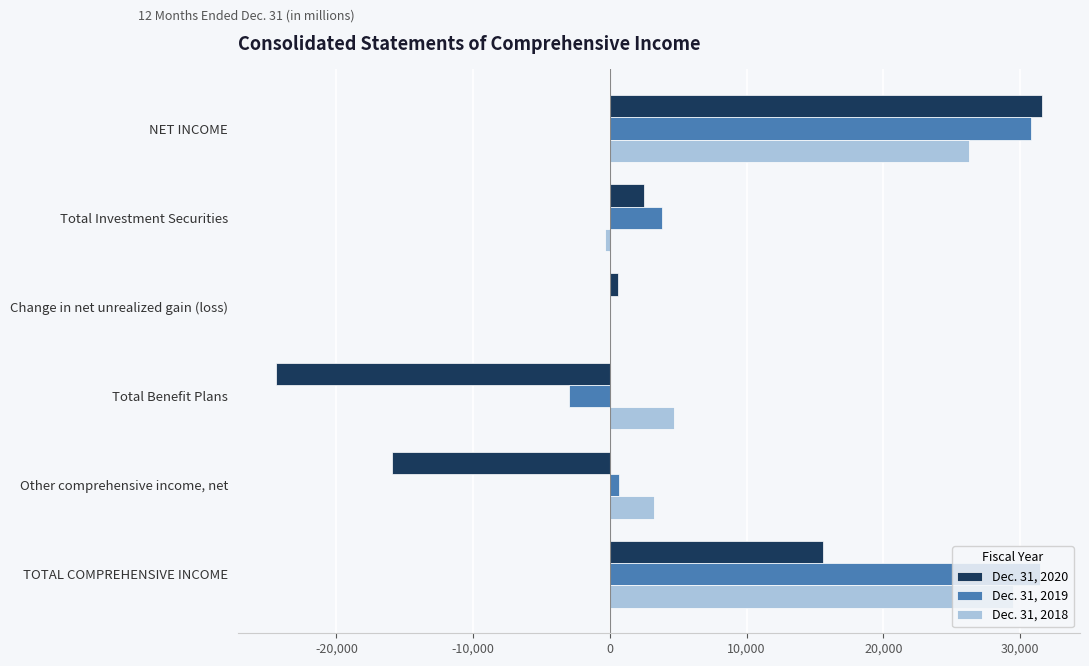

At which category is the sum across all series the highest?

NET INCOME